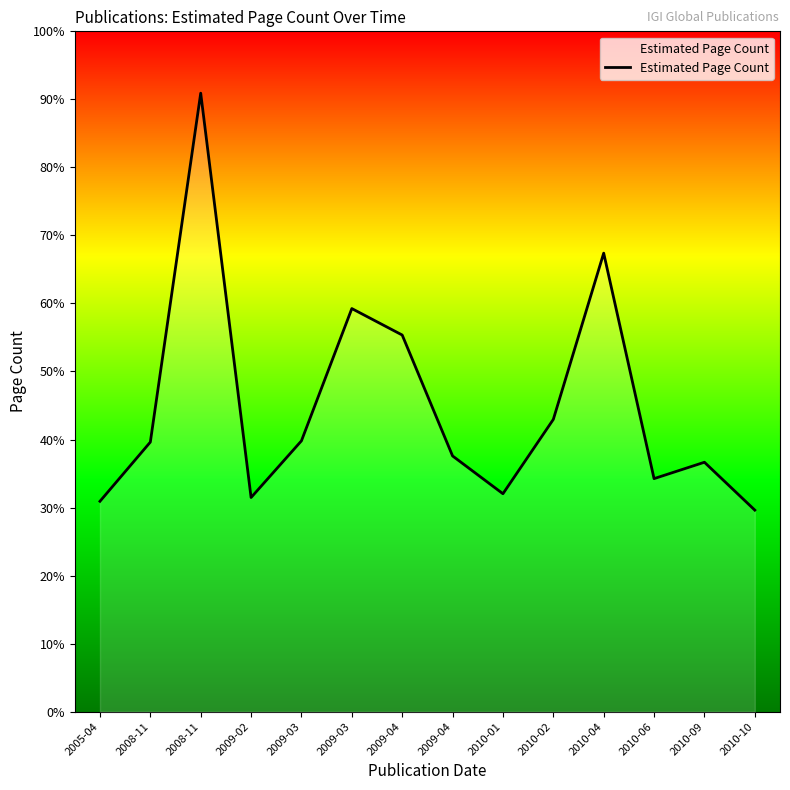

The value at 2010-06 is 595. True or false?

False